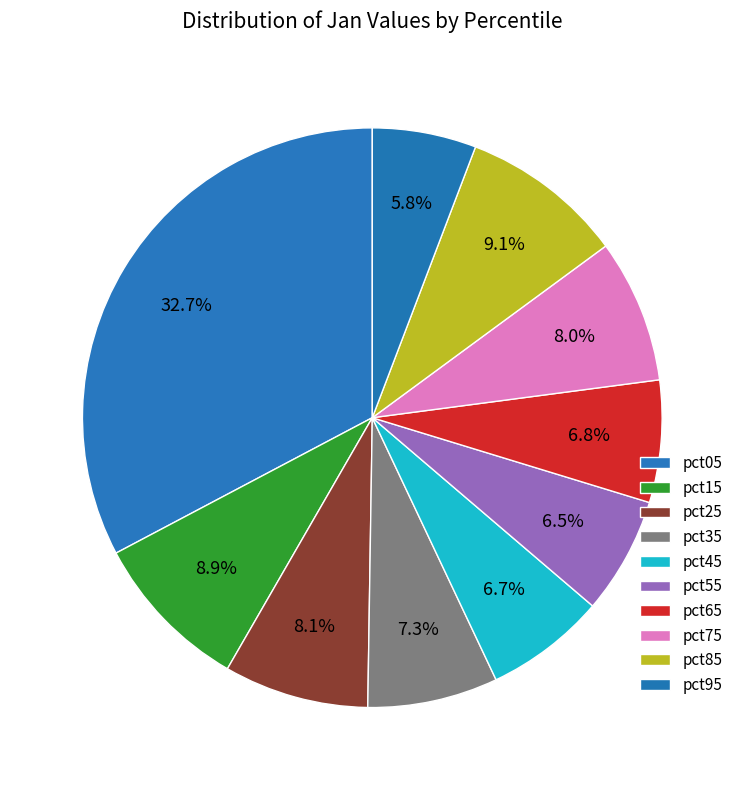

Is it true that pct15 is 4% of the pie?

False